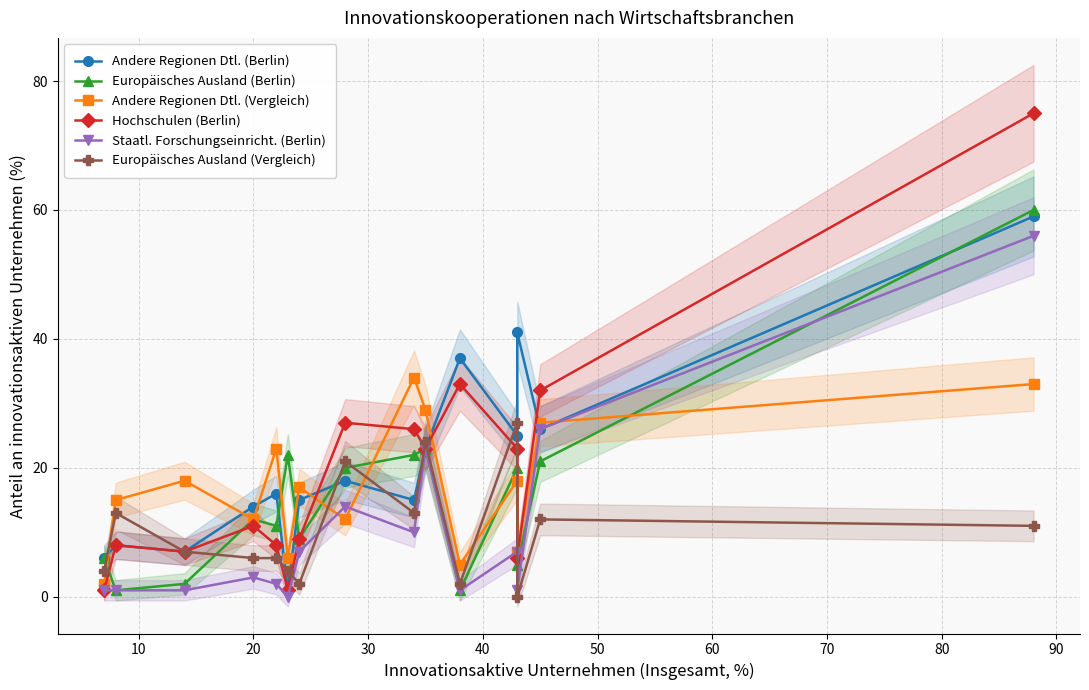

Is it true that Europäisches Ausland (Vergleich) equals 3 at 80?

False